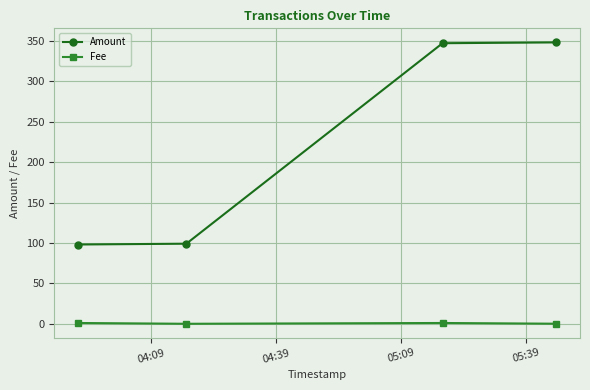

True or false: Fee and Amount intersect in this chart.

False